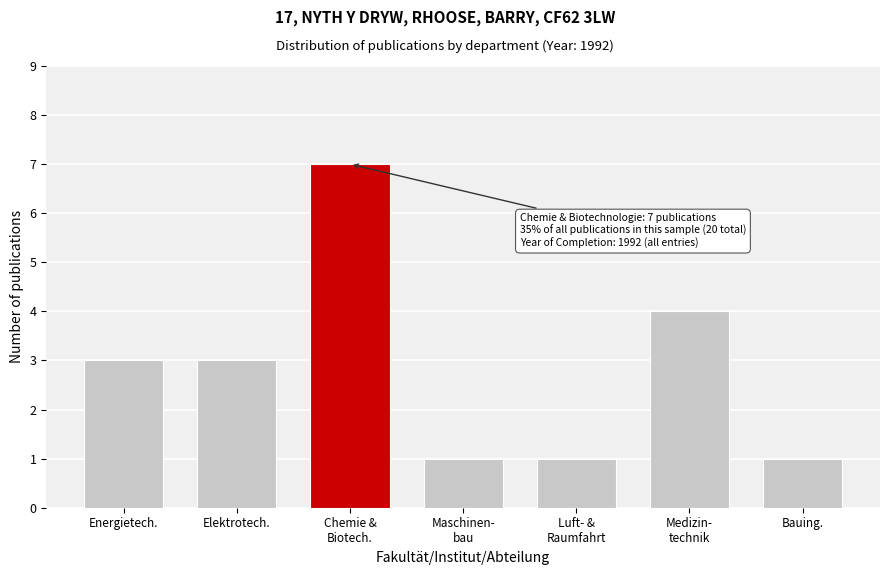

Reading left to right, list all the values displayed in this chart.

3	3	7	1	1	4	1